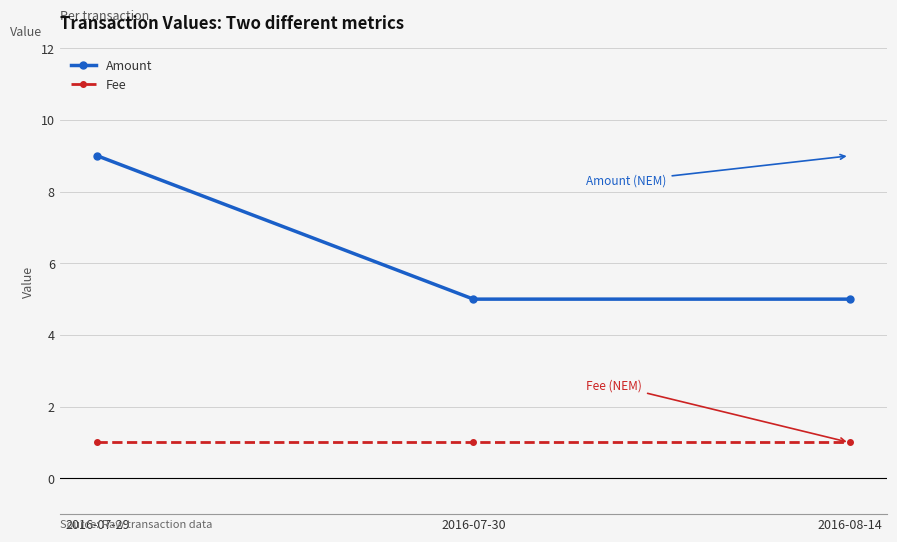

What is the sum of all Fee values?

3